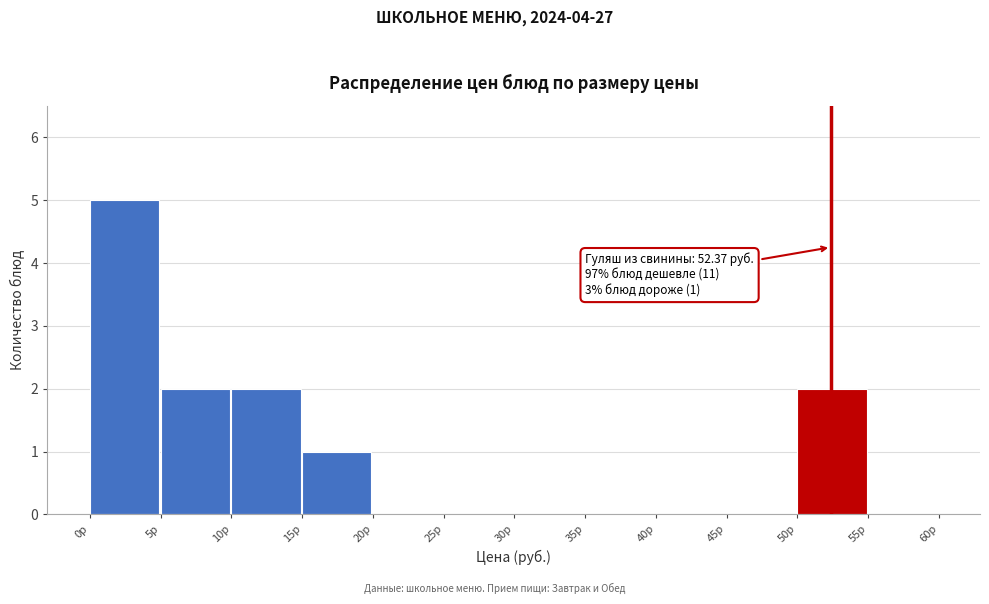

Which range on the x-axis has the tallest bar?

0 to 5